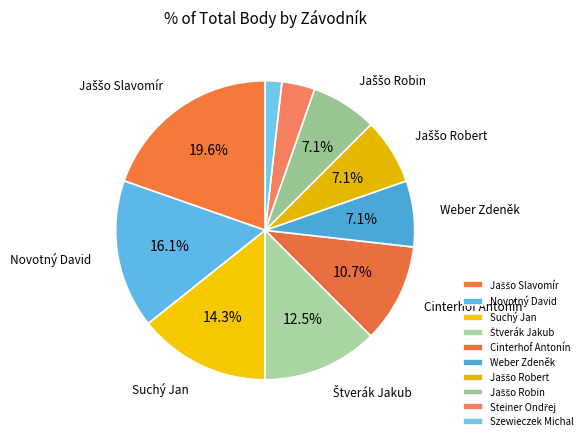

What portion of the pie excludes Jaššo Robert?

92.9%